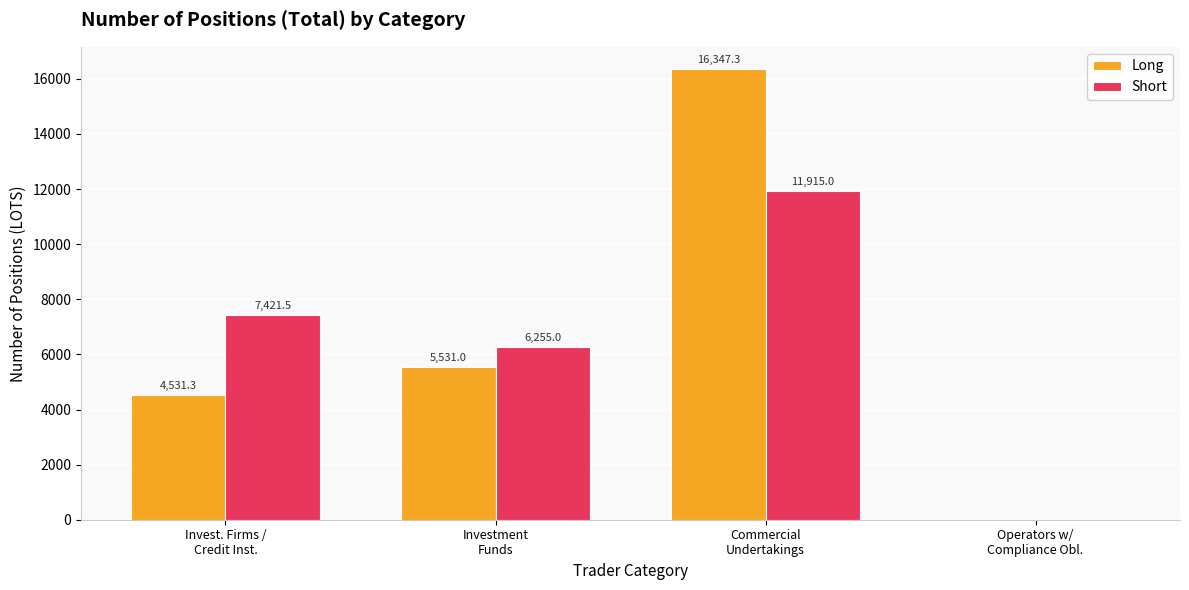

What are all the series names shown in the legend?

Long, Short